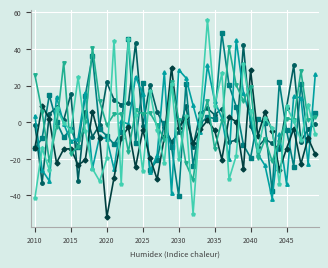

Count the number of categories in the chart.

40